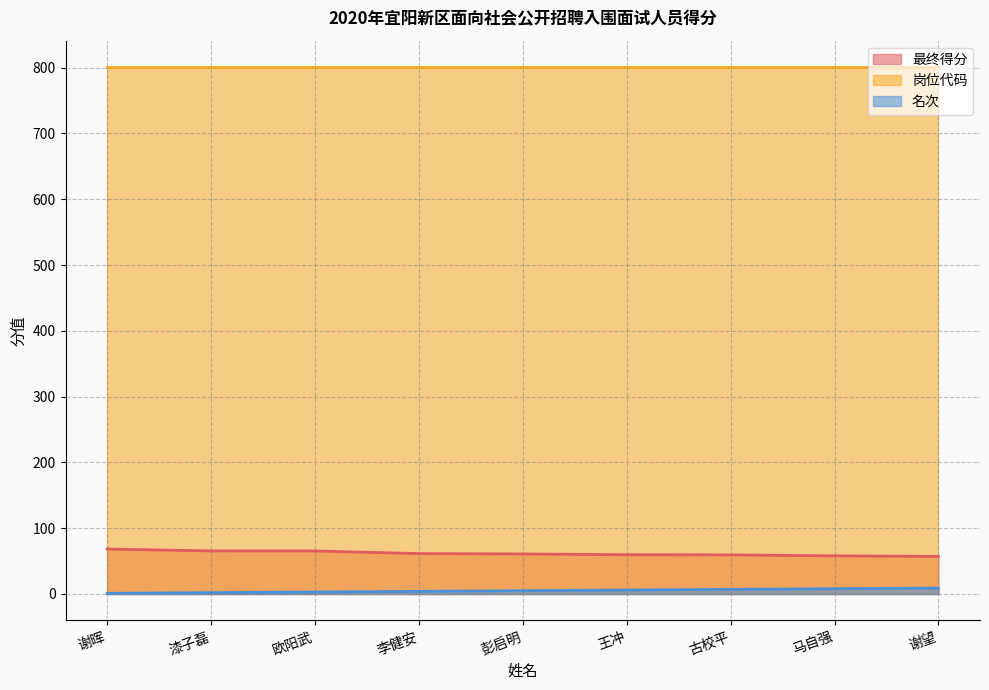

Which category has the highest value in the 名次 series?

谢望